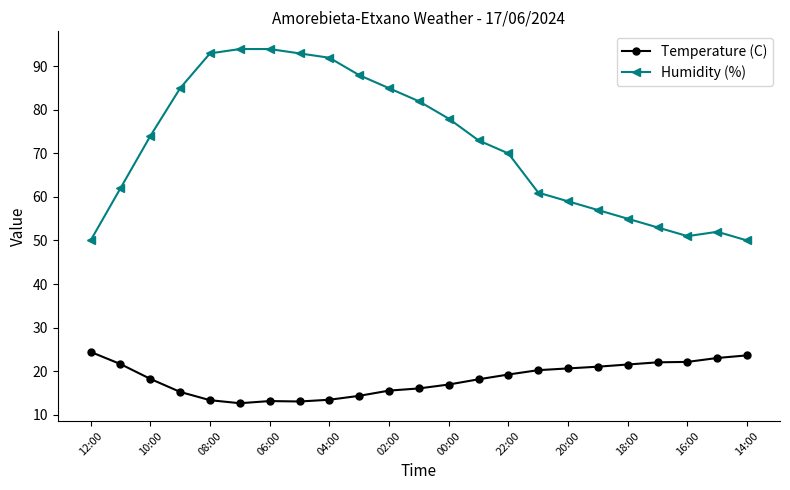

What is the average value of the Temperature (C) series?

18.2